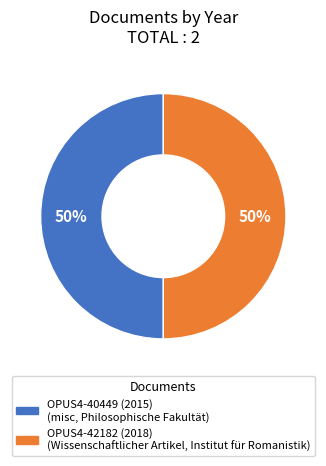

To the nearest percent, what portion does OPUS4-42182 (2018) represent?

50%